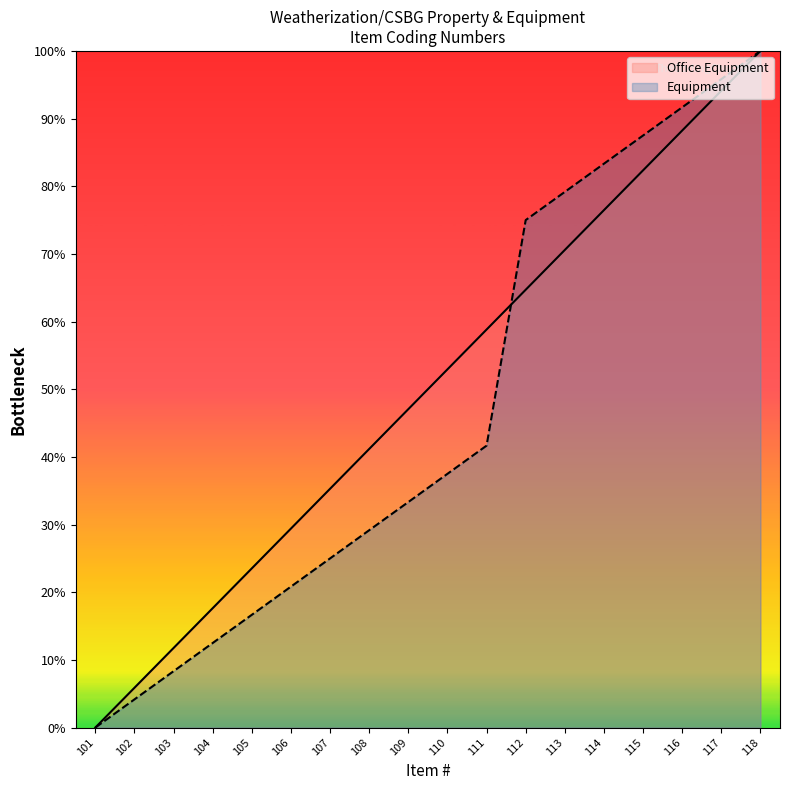

True or false: Equipment has more than 1 interior local peaks.

False